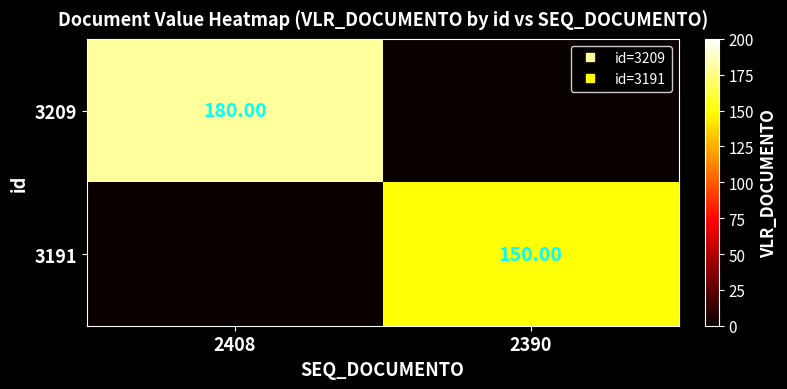

What is the average value of the 3191 series?

75